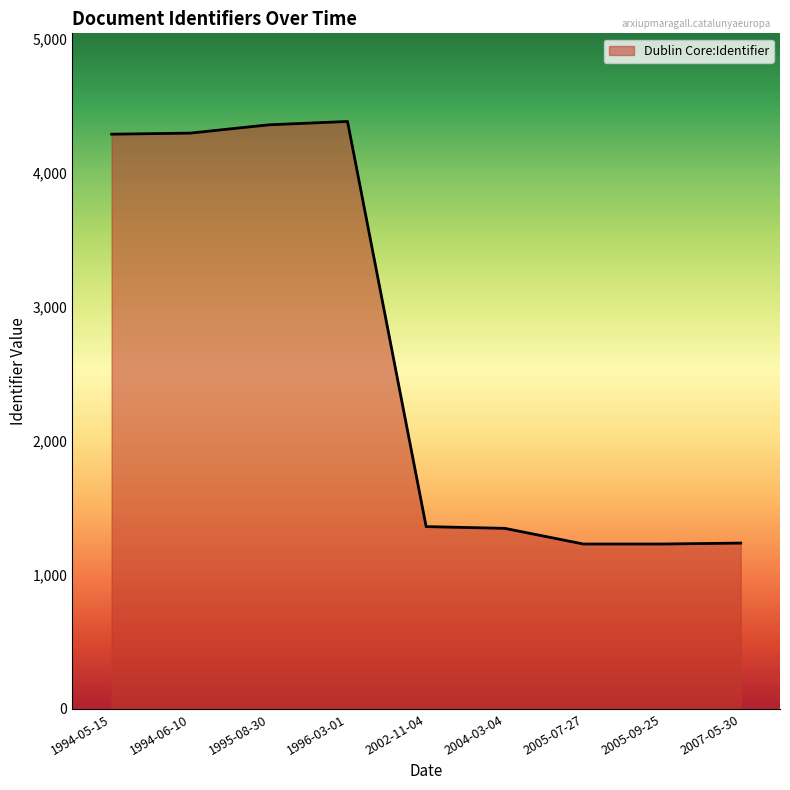

What is the minimum value shown in the chart?

1231